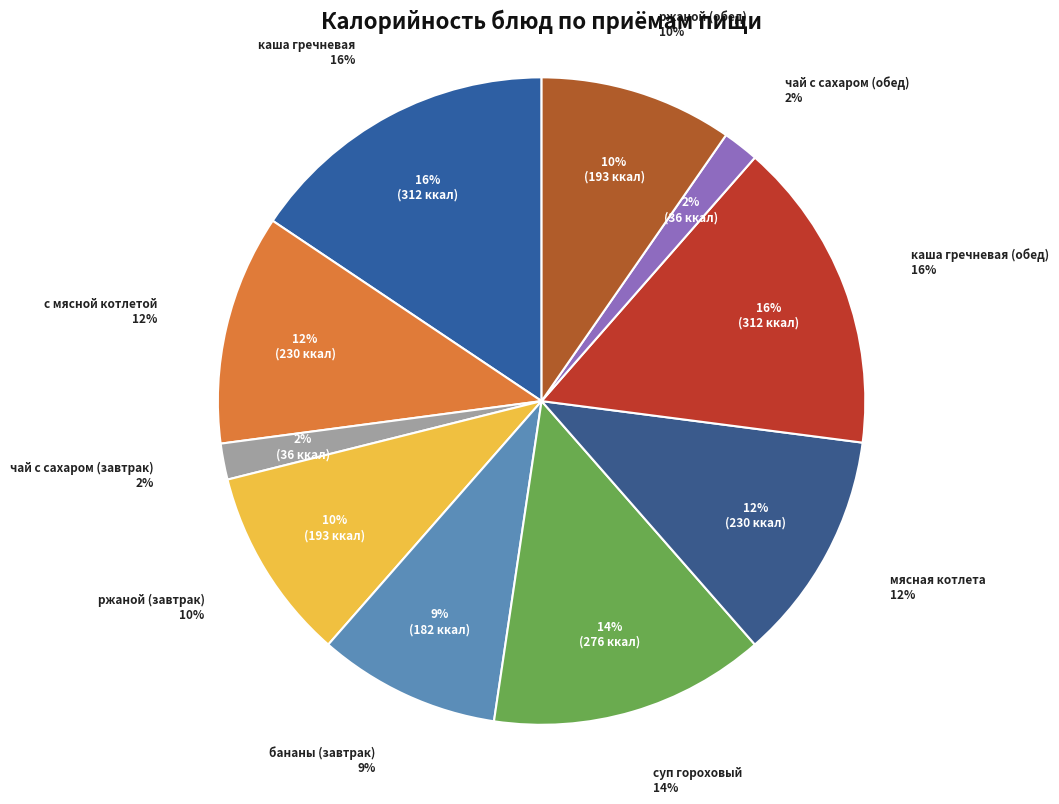

Count the number of slices in the pie.

10